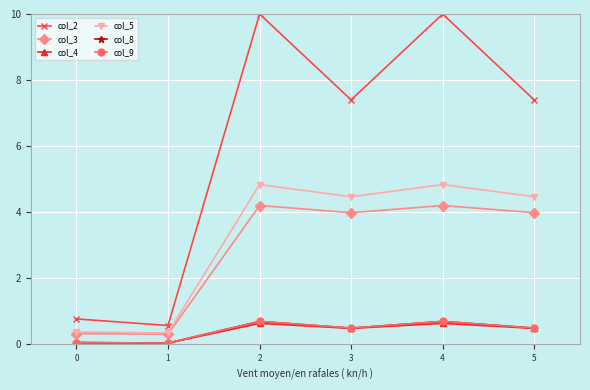

Rank the categories by col_8 value from lowest to highest.

1, 0, 5, 3, 4, 2